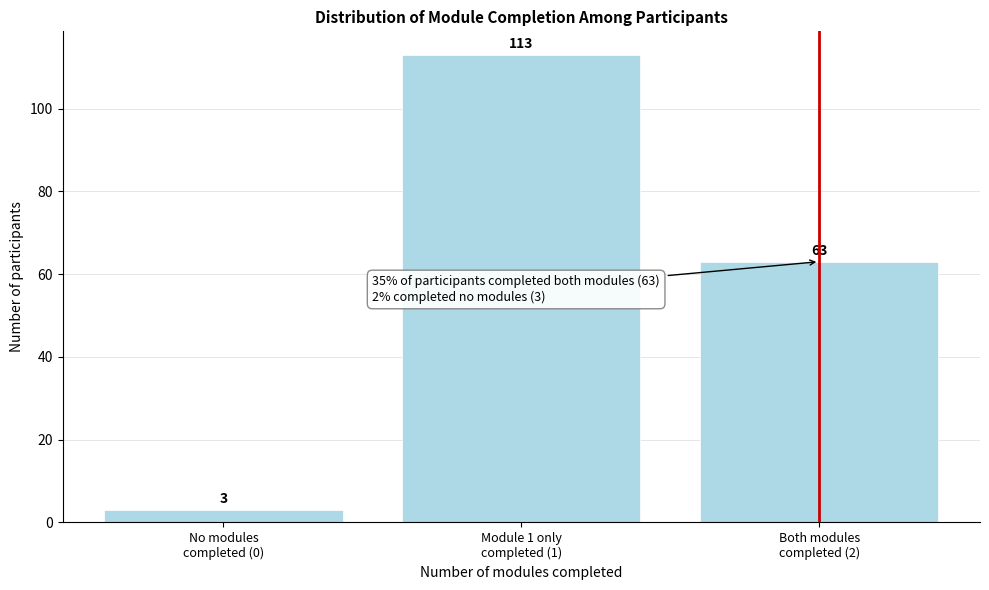

Reading left to right, what are all the values shown in this chart?

3	113	63